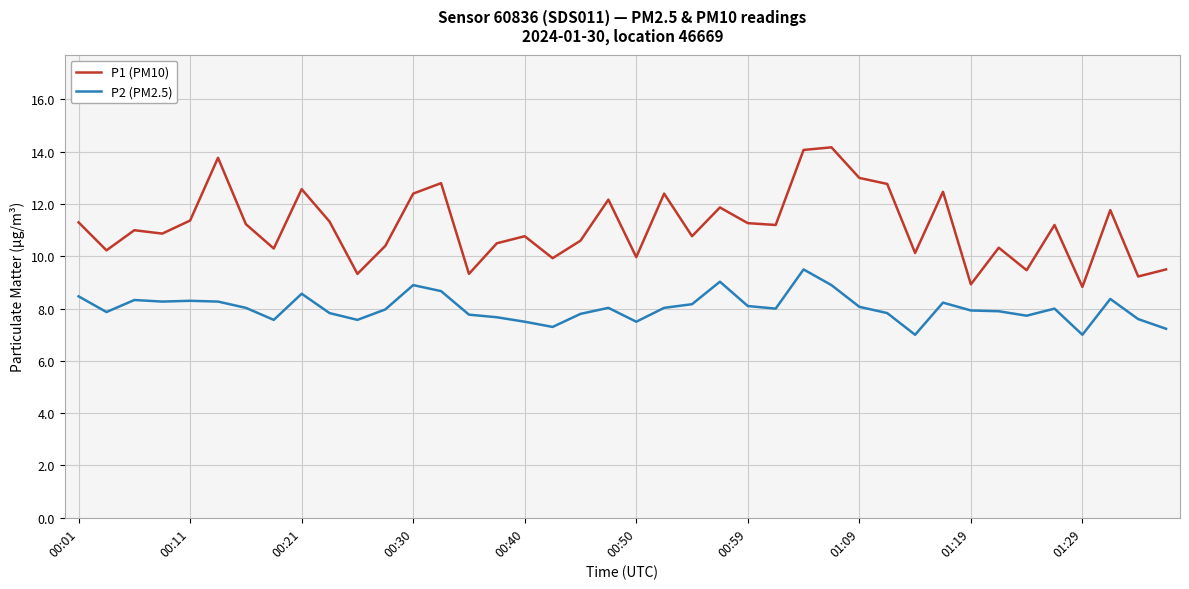

What is the minimum value shown in the chart?

7.0